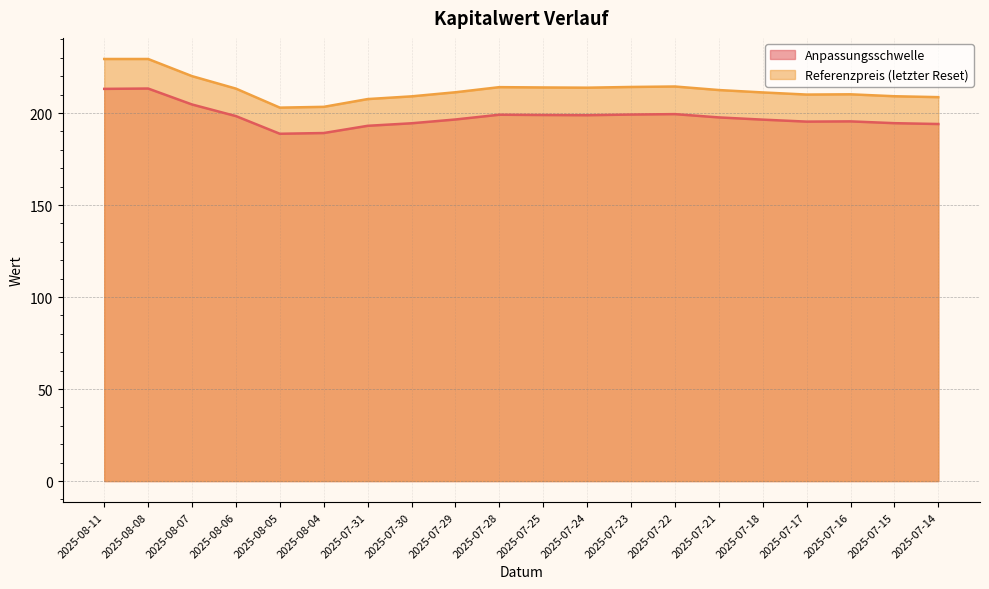

Is it true that Referenzpreis (letzter Reset) equals 210.0 at 2025-07-17?

True